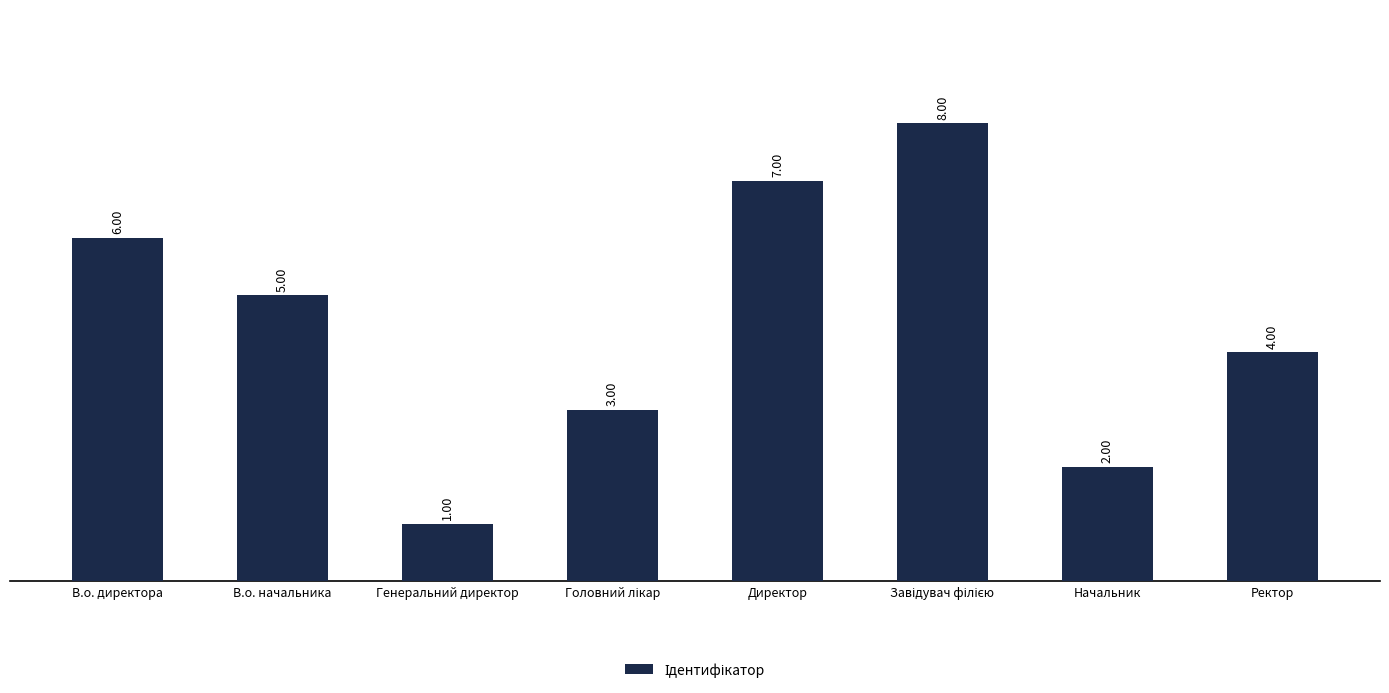

Reading right to left, transcribe all the data shown in this chart.

4	2	8	7	3	1	5	6